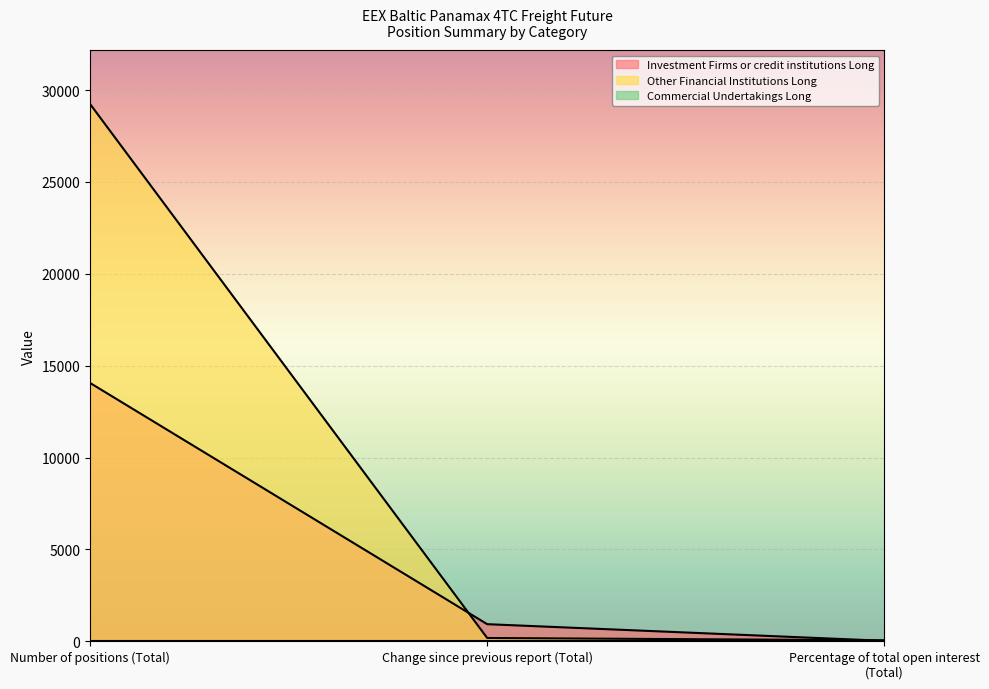

Rank the series at Percentage of total open interest (Total) from lowest to highest value.

Investment Firms or credit institutions Long, Other Financial Institutions Long